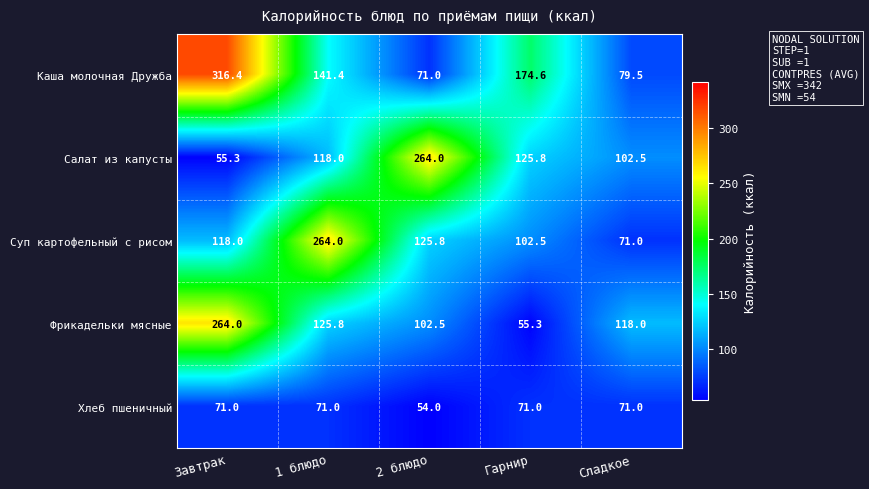

Which series has the largest total across all categories?

Каша молочная Дружба